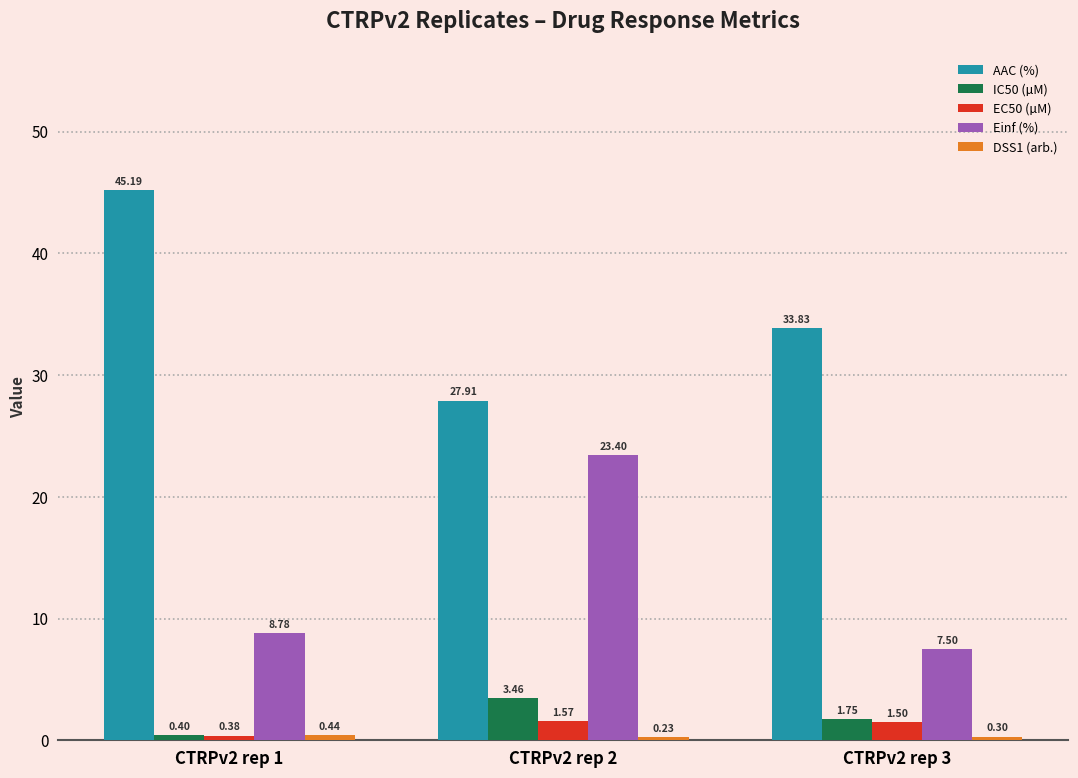

At which label does EC50 (µM) reach its minimum?

CTRPv2 rep 1